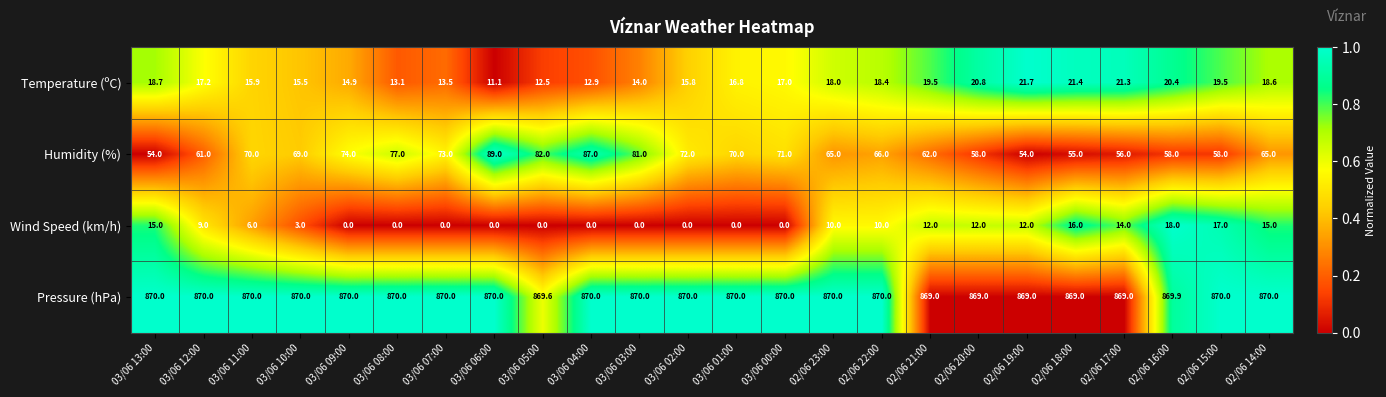

What is the total value across all series at 03/06 12:00?

957.2